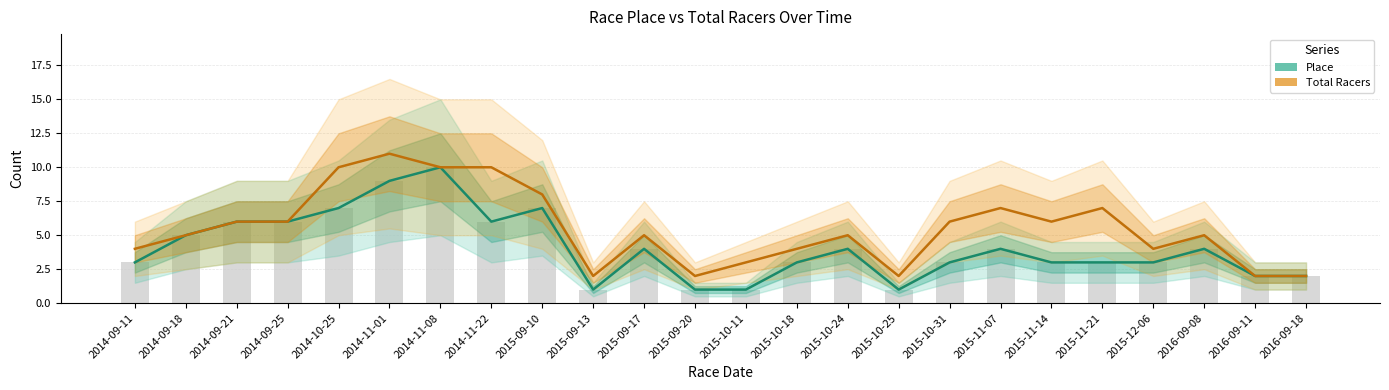

What is the value of the Place bar at the 19th from the left?

3